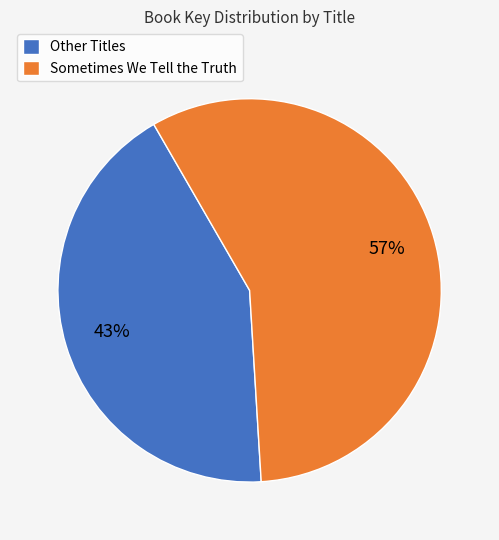

Does any single category account for the majority?

Yes